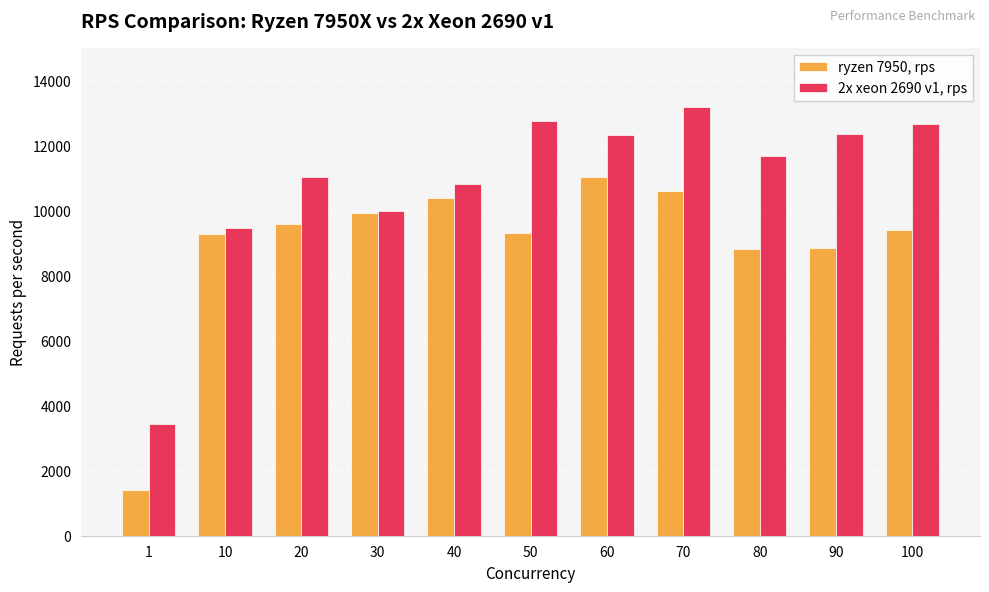

What is the difference between the highest and lowest values at 70?

2594